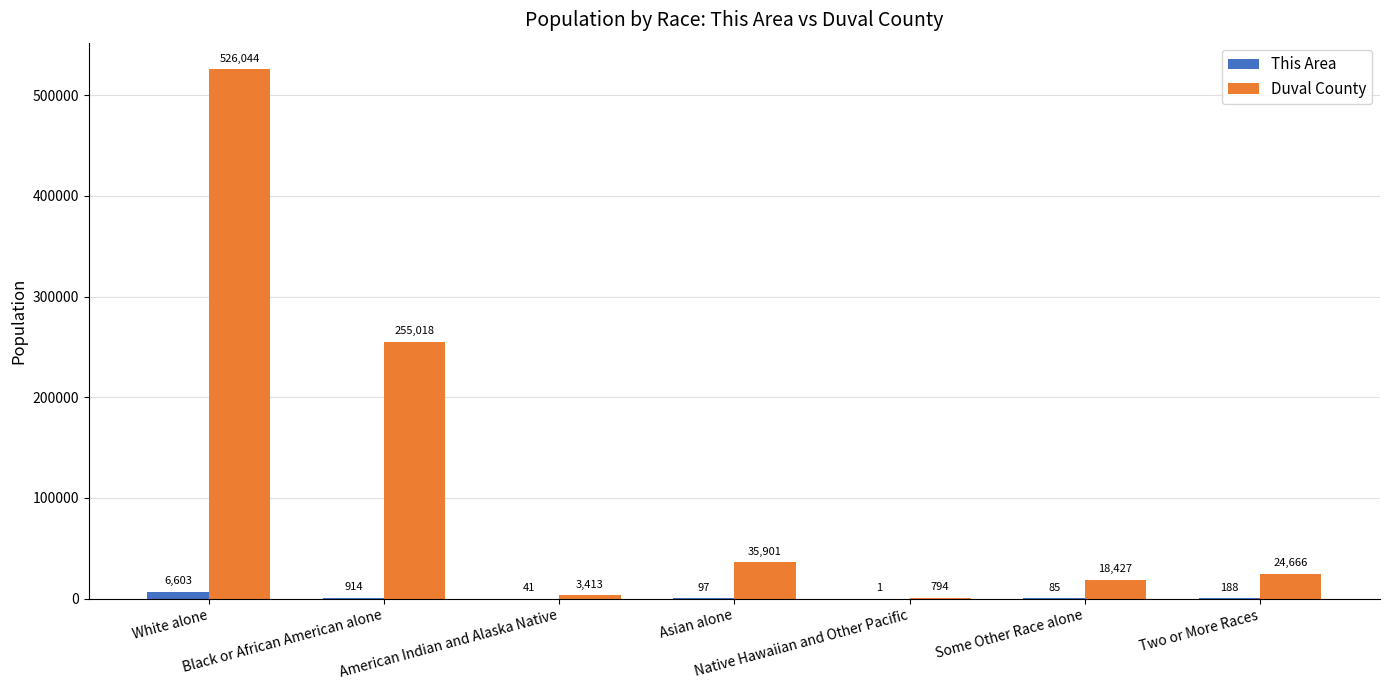

What is the sum of all Duval County values?

864263